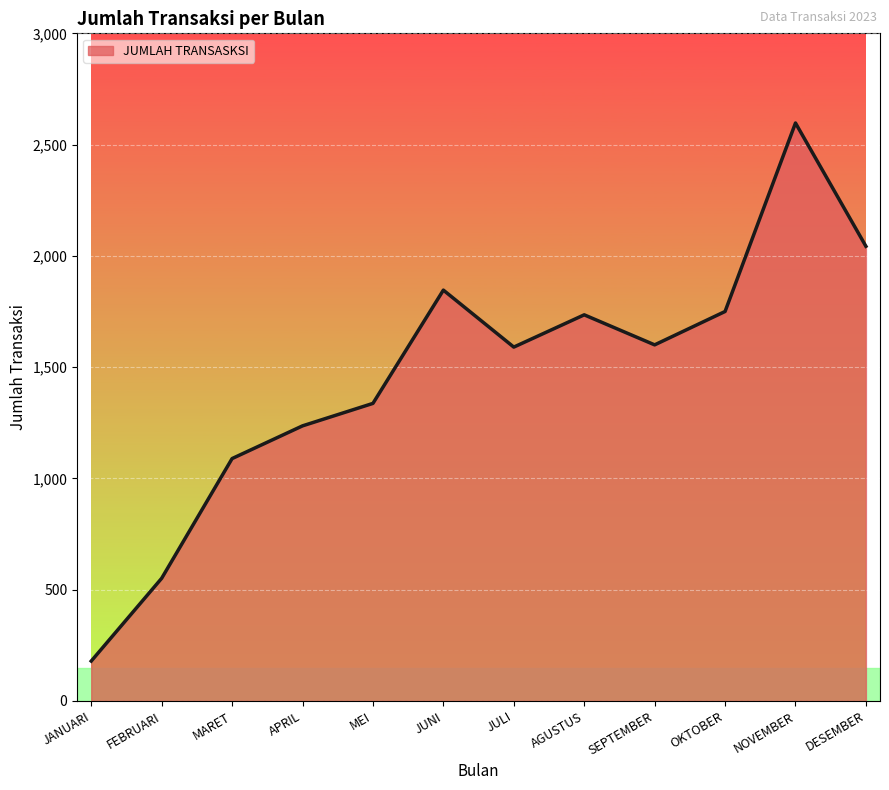

What is the approximate value at MEI?

1337